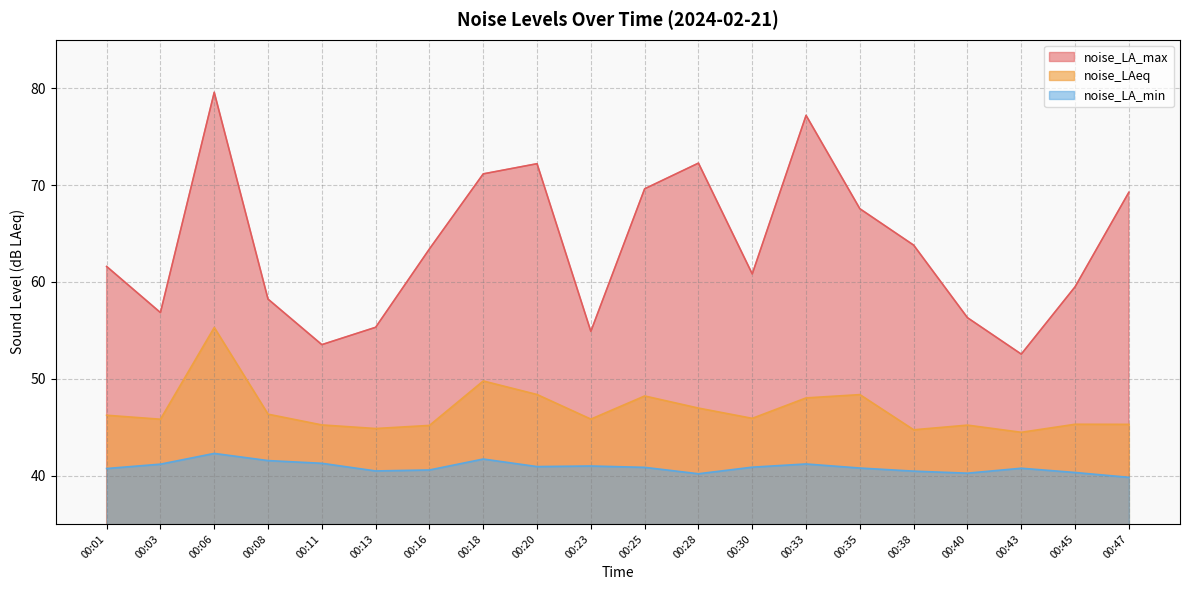

The noise_LA_min series shows 40.3 at 00:45. True or false?

True